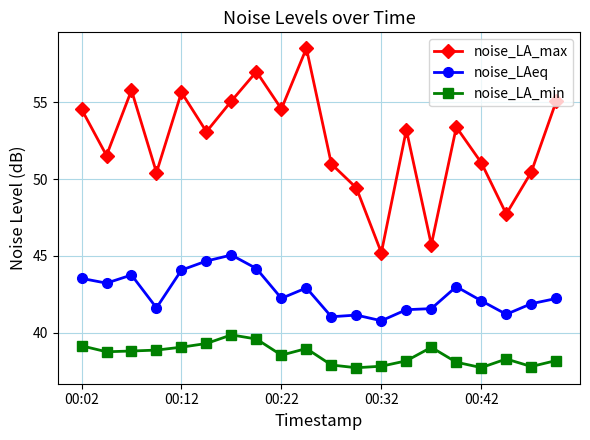

True or false: noise_LA_min and noise_LA_max intersect in this chart.

False